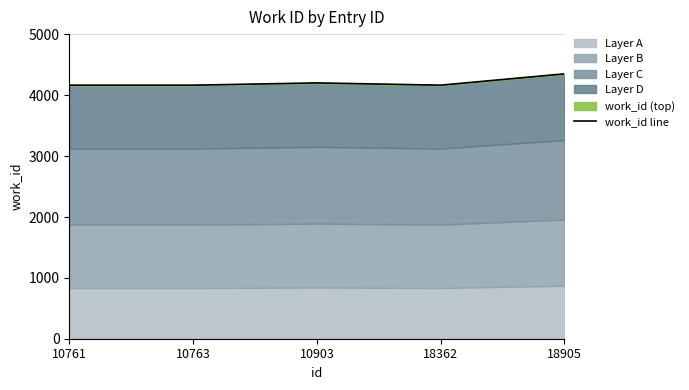

Is it true that the value at 10763 is 5584?

False